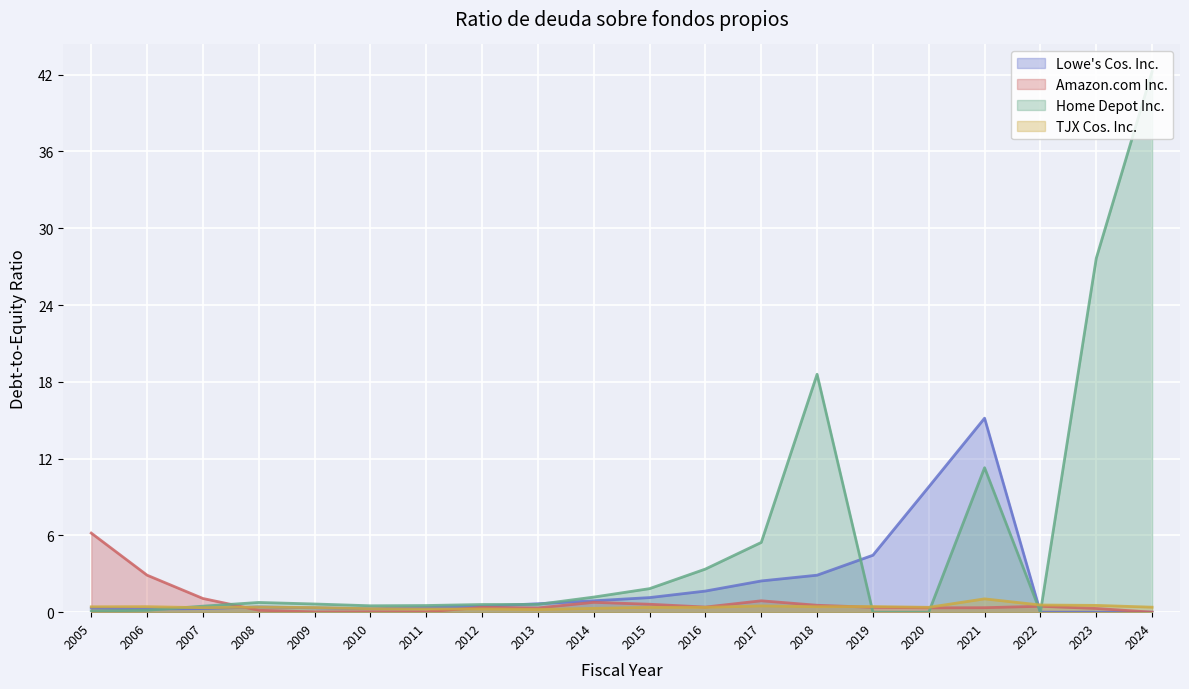

What is the difference between the second highest and minimum values in the TJX Cos. Inc. series?

0.4